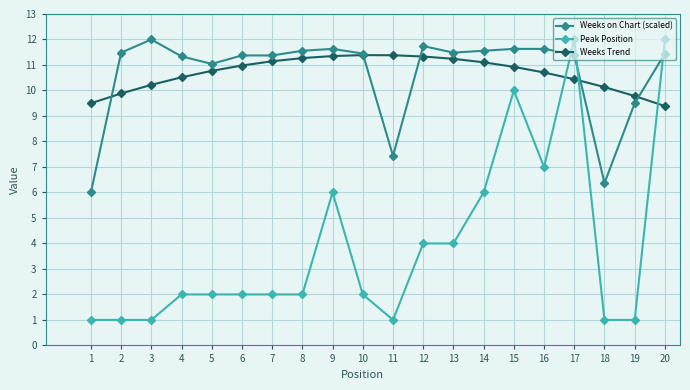

True or false: Peak Position and Weeks on Chart (scaled) cross at least once.

True